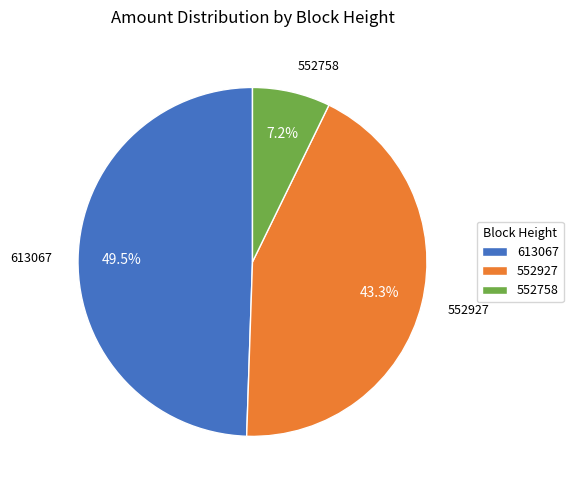

How many slices are in this pie chart?

3